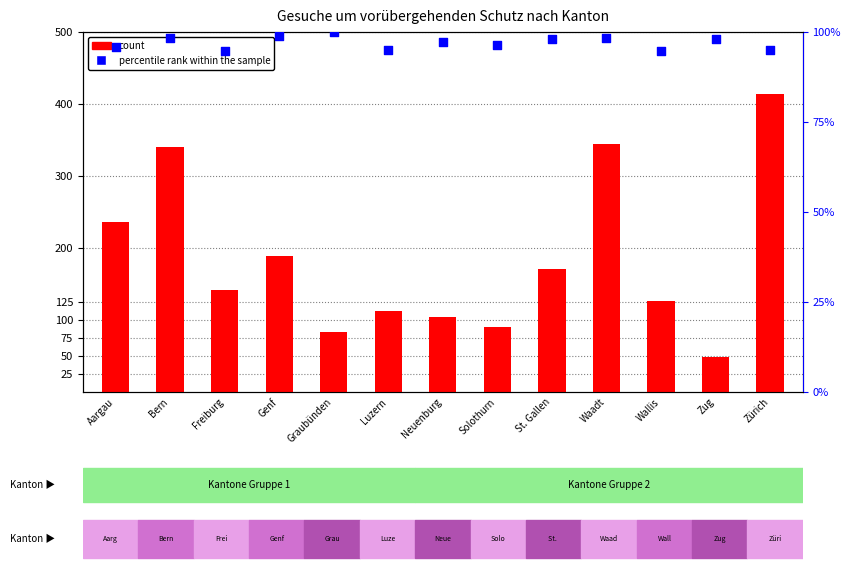

What are all the series names shown in the legend?

count, percentile rank within the sample